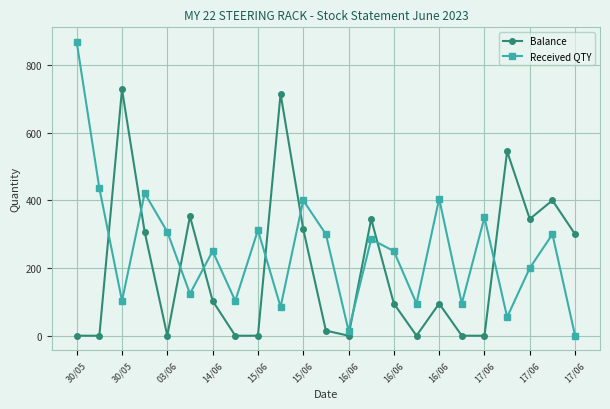

What is the maximum value for Received QTY?

868